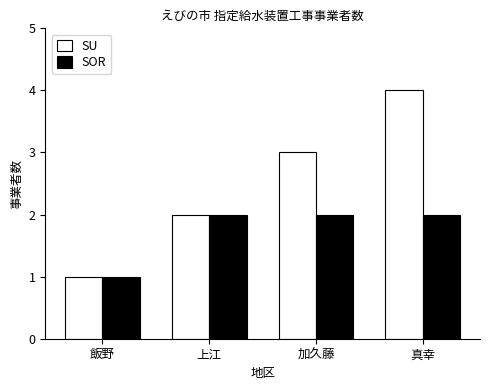

Rank the series by their maximum value, from highest to lowest.

SU, SOR